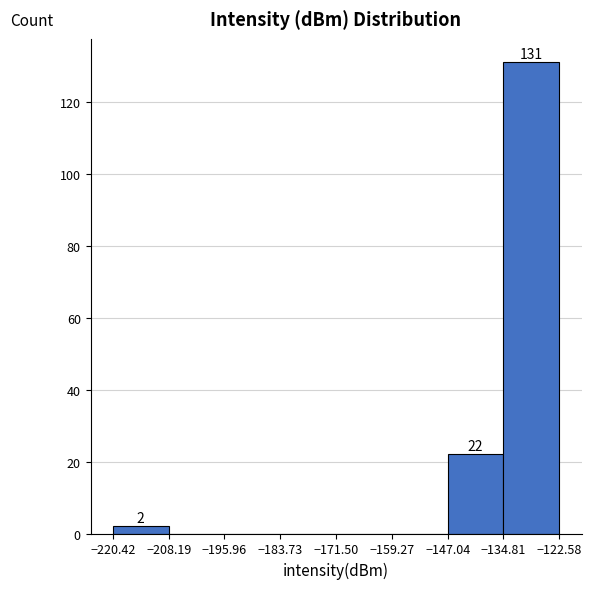

Over which range of the x-axis is the bar tallest?

-134.81 to -122.58